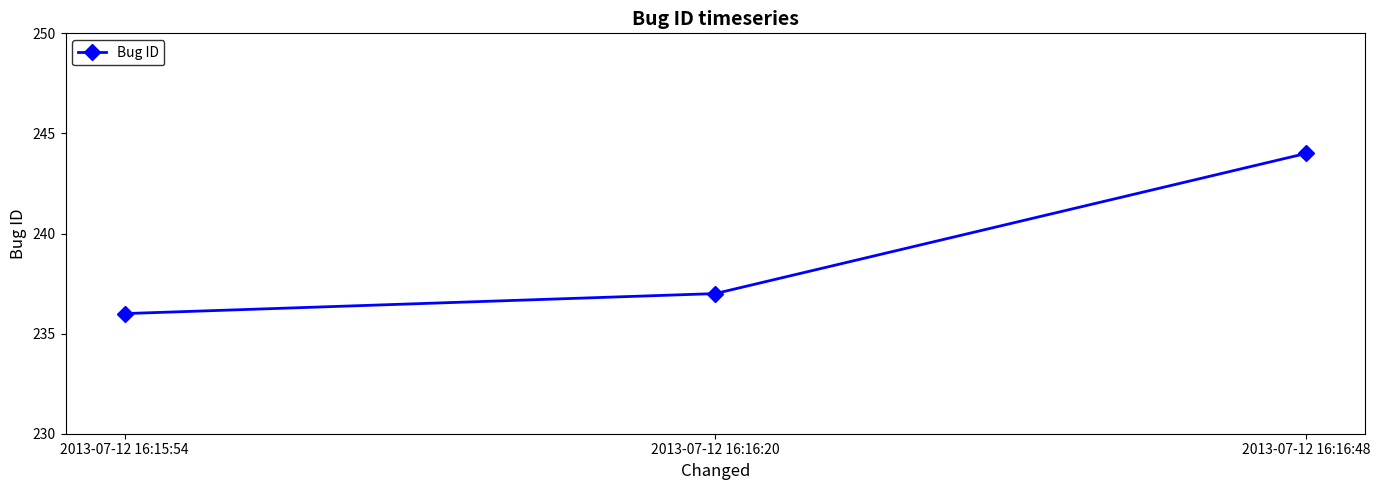

Which has a higher value, 2013-07-12 16:16:48 or 2013-07-12 16:16:20?

2013-07-12 16:16:48